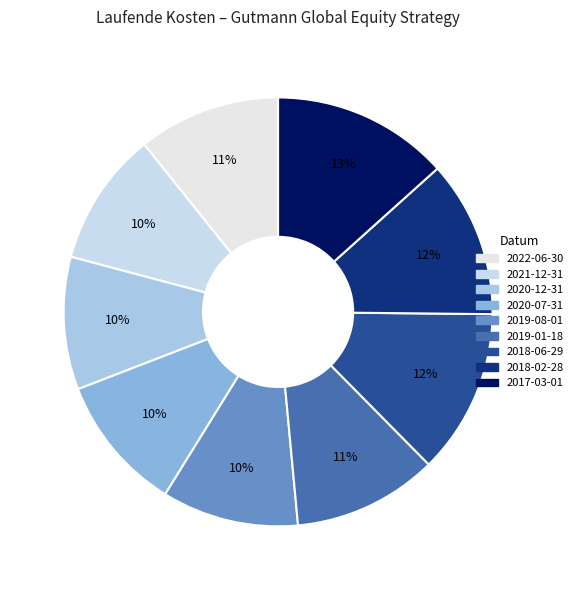

To the nearest percent, what is the difference between the largest and smallest slice percentages?

3%